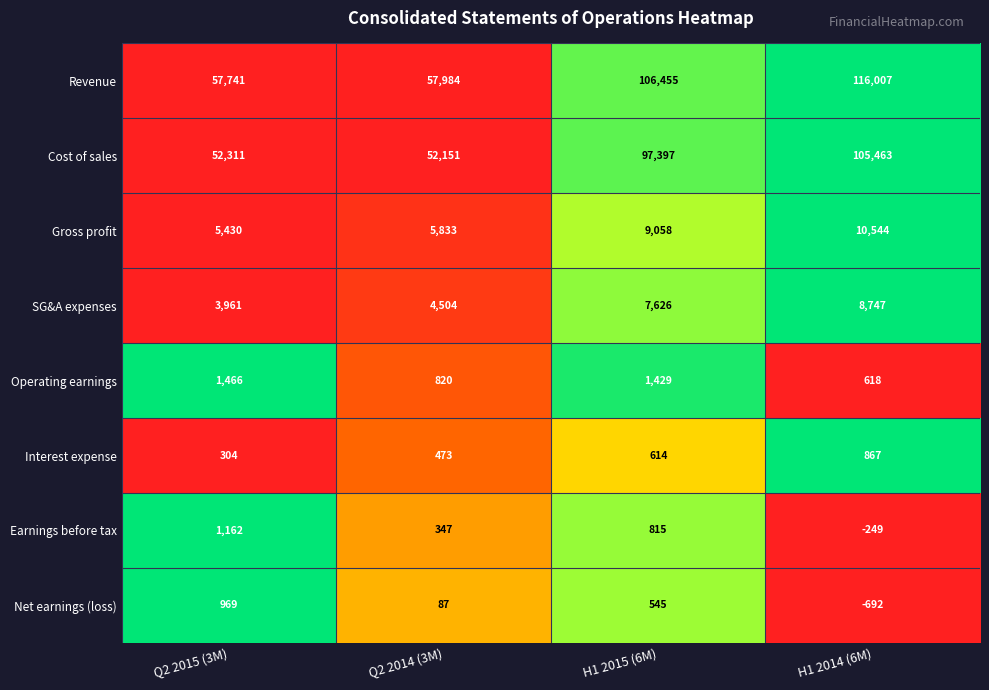

How many Earnings before tax values are between 347 and 1162?

3